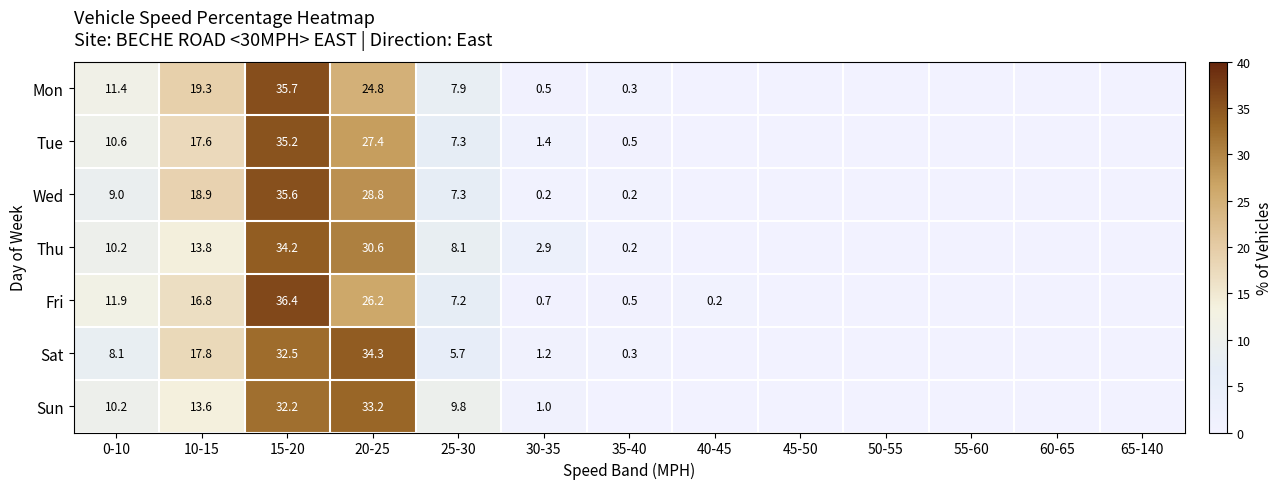

Count the number of categories in the chart.

13